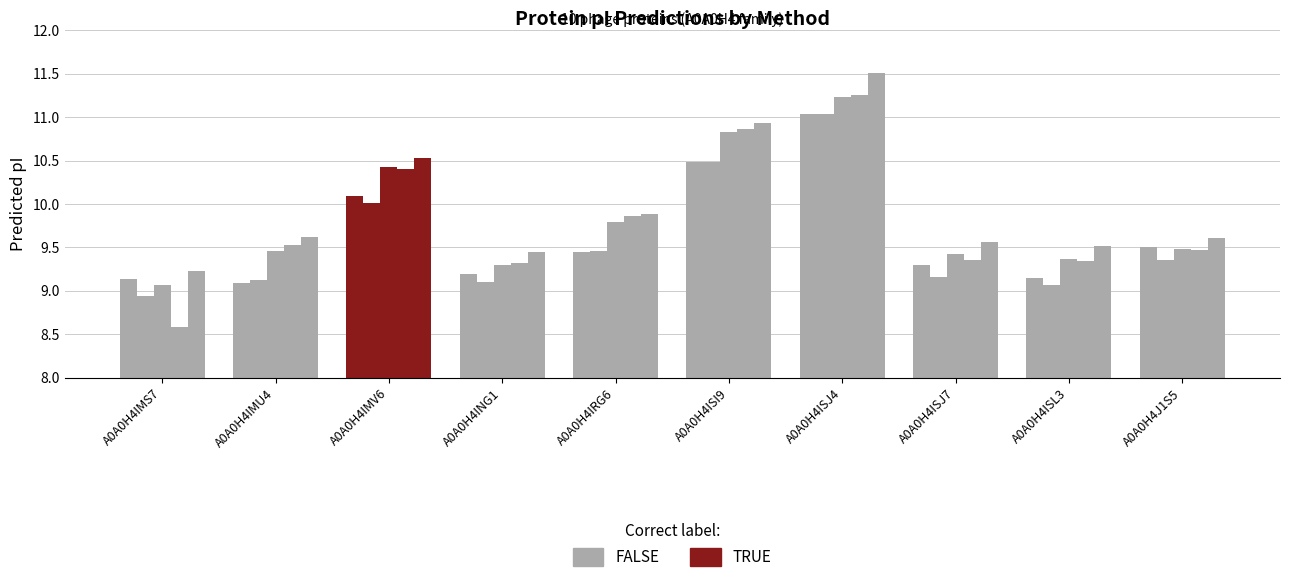

Are the bars grouped side by side (vs. stacked)?

Yes